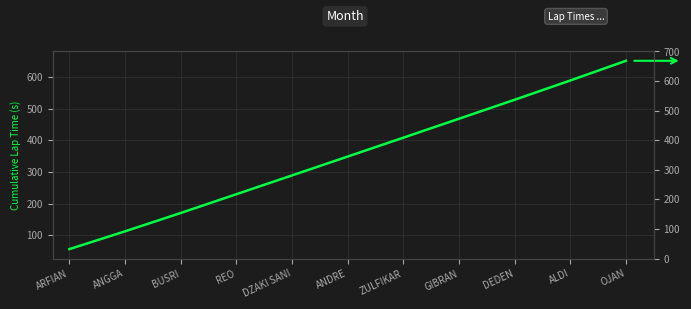

Which category has the lowest value across all series?

ARFIAN